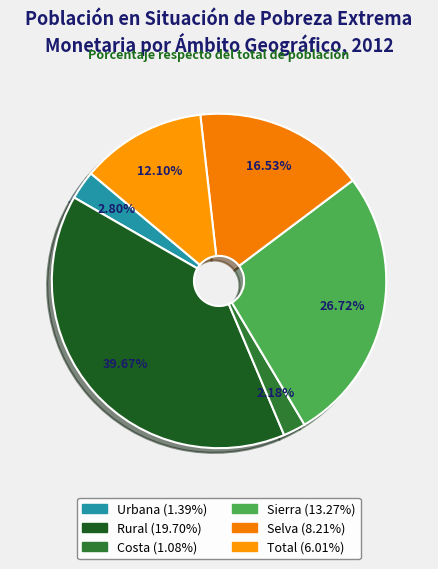

What percentage is the Urbana slice, to the nearest percent?

3%